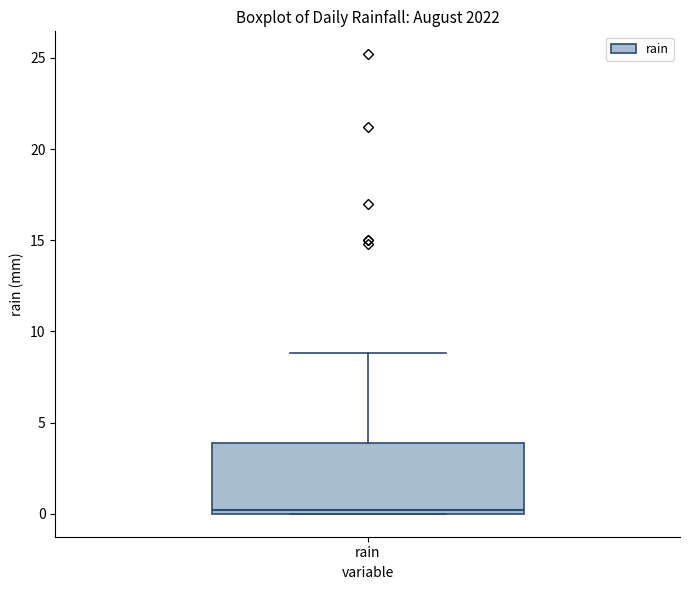

Where does the upper whisker of the box for rain end on the y-axis? The values are not printed on the chart, so give them approximately, as read against the axis.

9